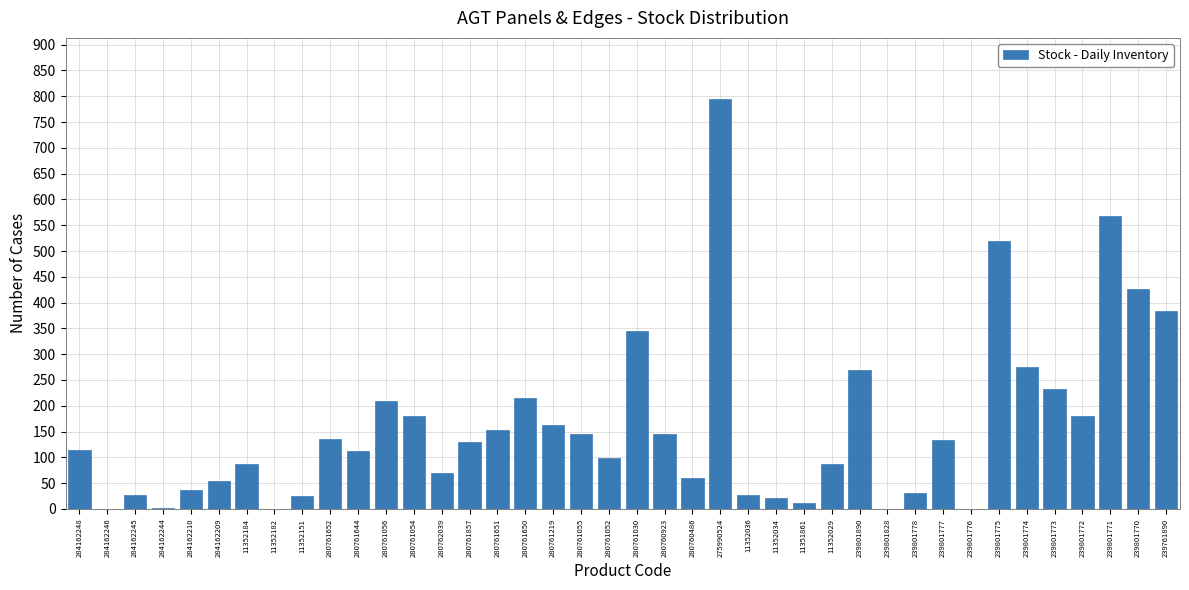

The value at 11352034 is 22. True or false?

True